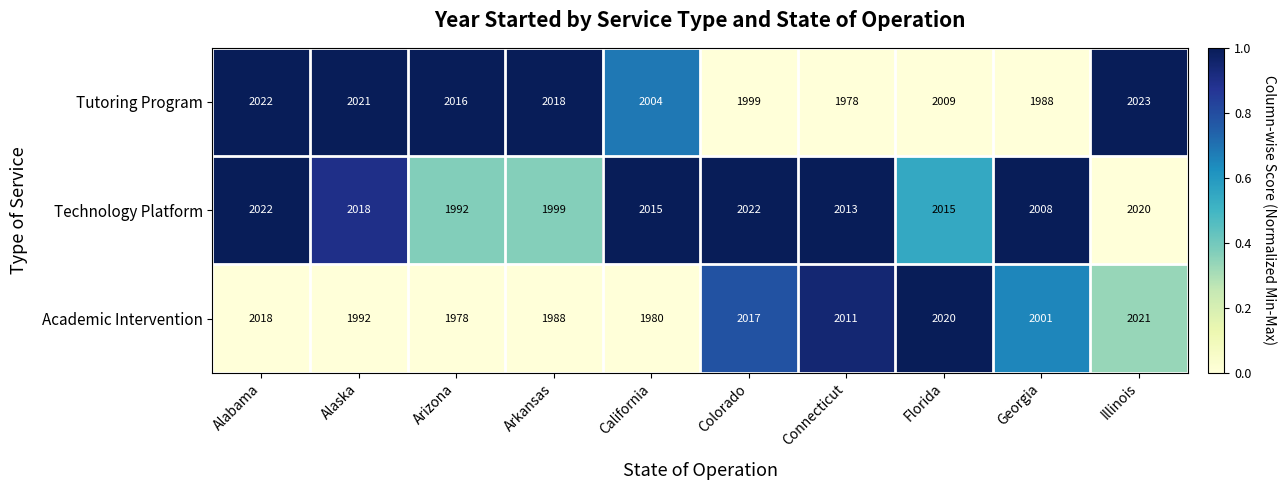

At Georgia, list the series in order from largest to smallest.

Technology Platform, Academic Intervention, Tutoring Program